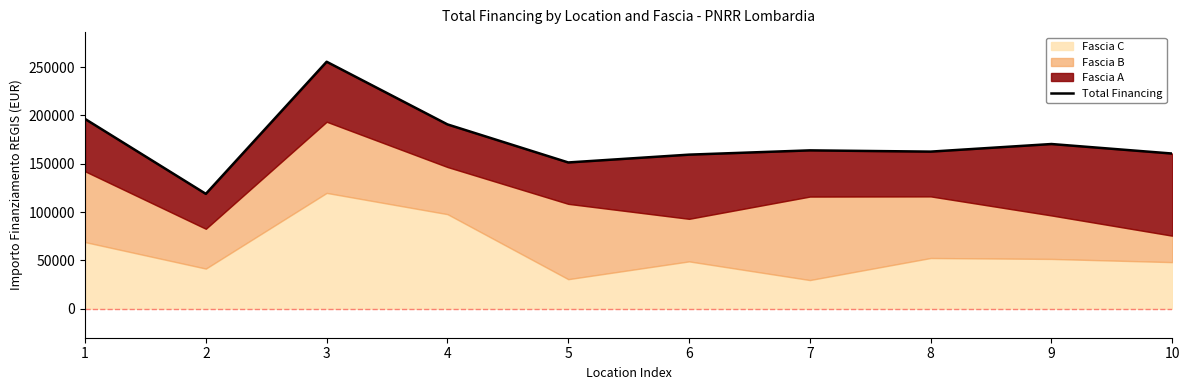

What is the approximate value at 1?

196320.5